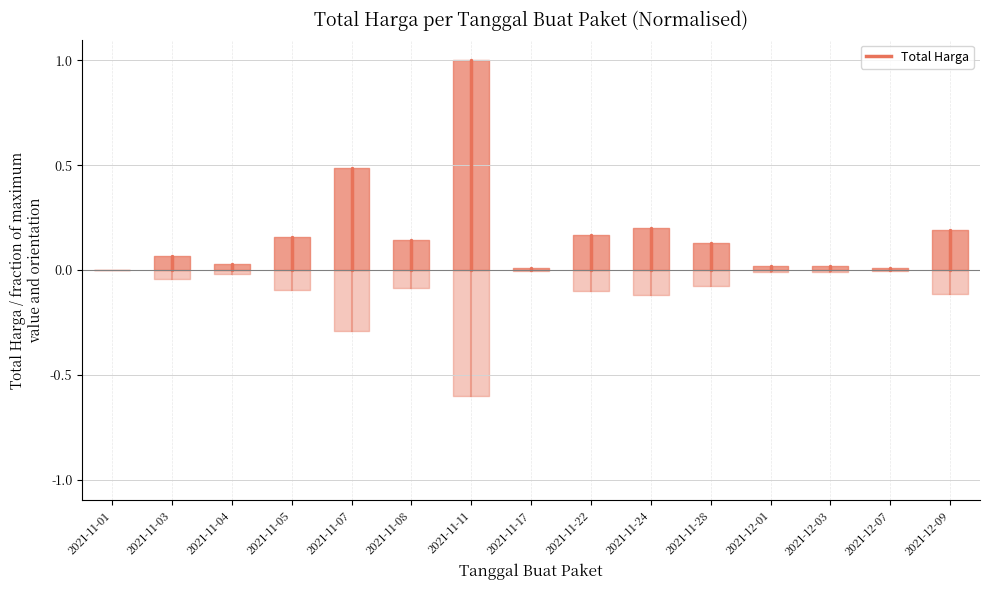

Between 2021-11-01 and 2021-11-03, which is larger?

2021-11-03